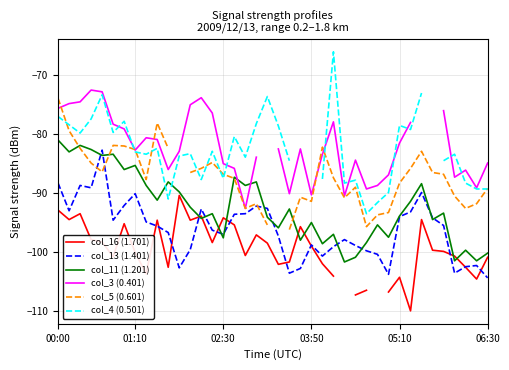

Is it true that col_5 (0.601) equals -87.5 at 16?

True